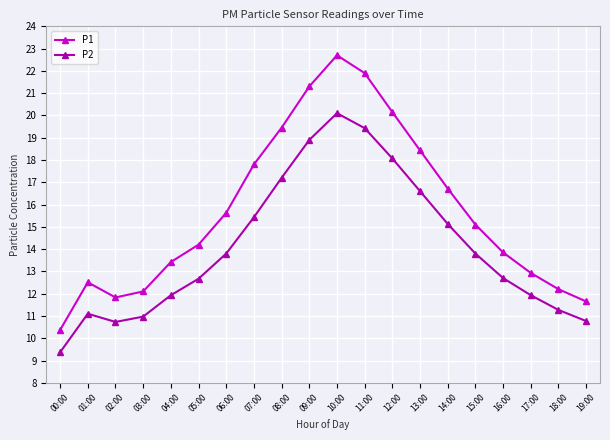

What is the average value of the P2 series?

14.1